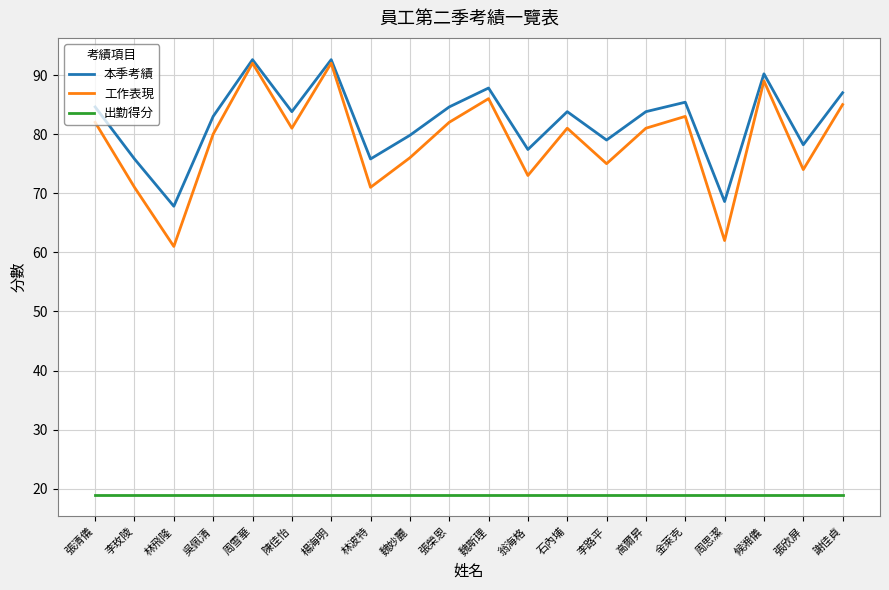

How many lines are shown in the chart?

3